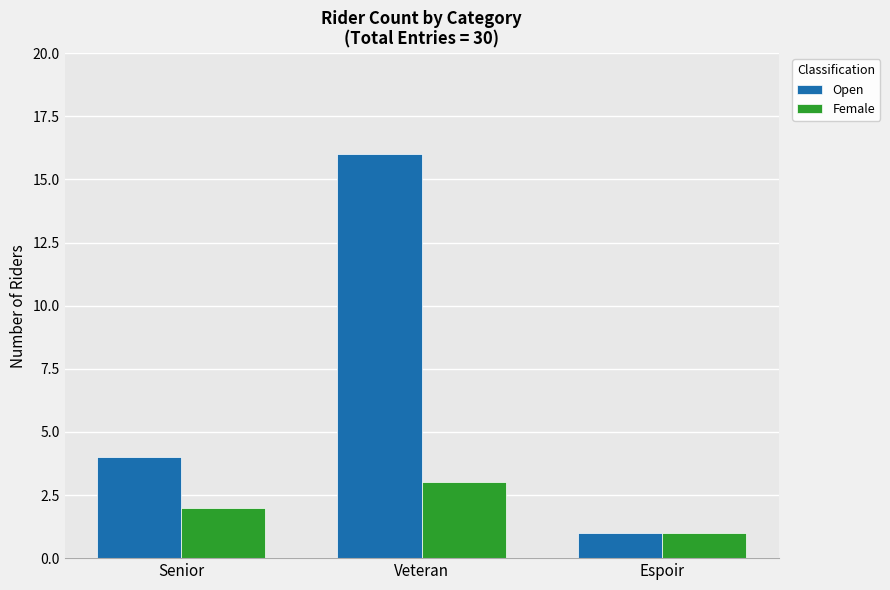

What is the lowest value of the Open series?

1